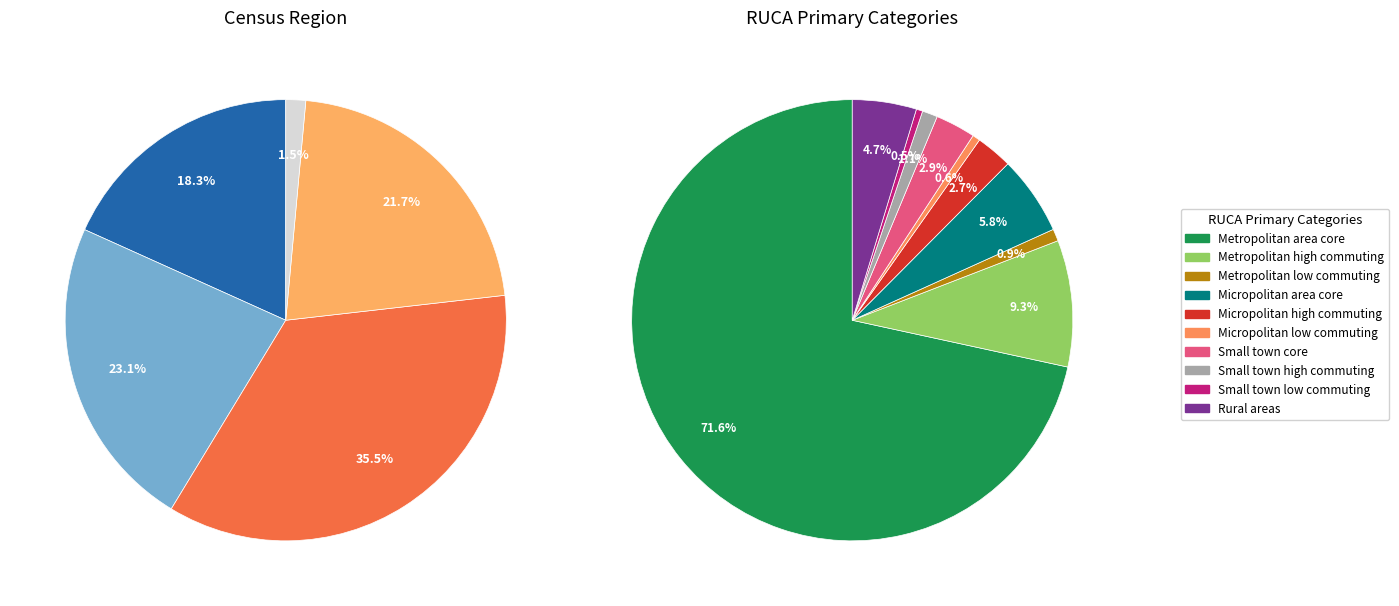

To the nearest percent, what is the difference between the largest and smallest slice percentages?

34%